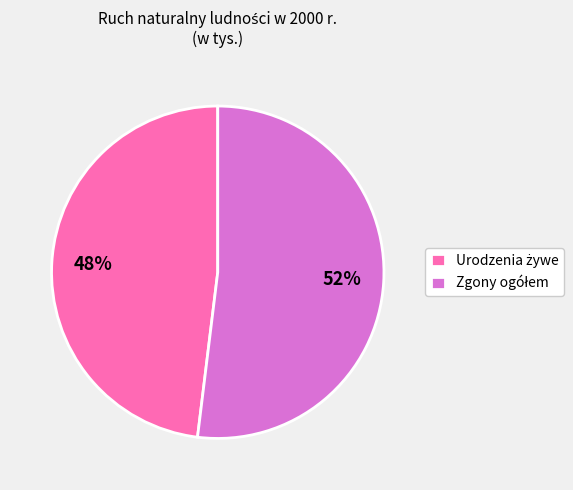

Is there any slice that represents more than half of the pie?

Yes